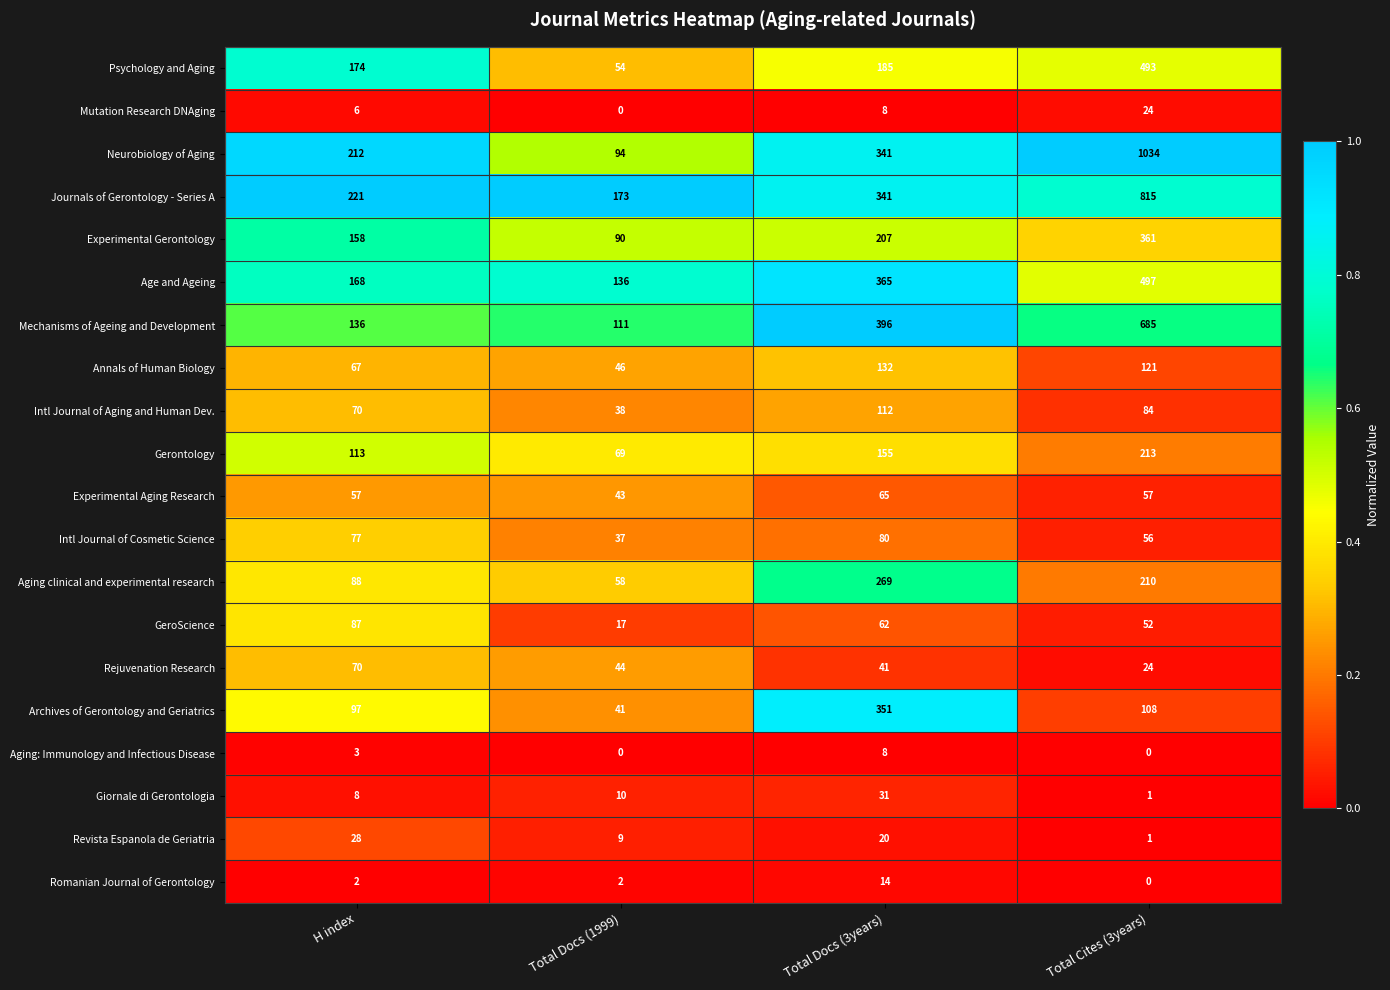

Which series has the widest spread of values?

Neurobiology of Aging